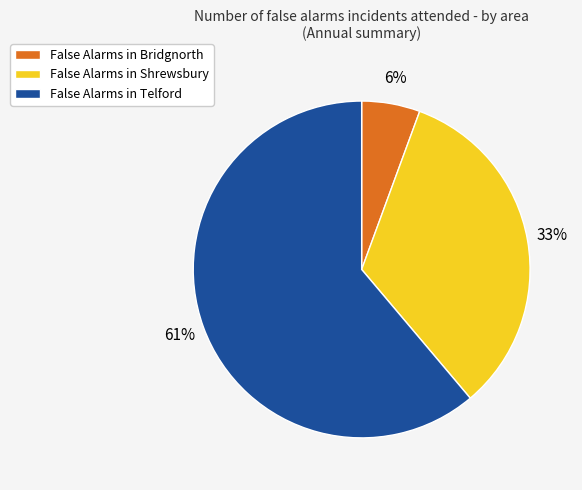

To the nearest percent, what portion does False Alarms in Shrewsbury represent?

33%